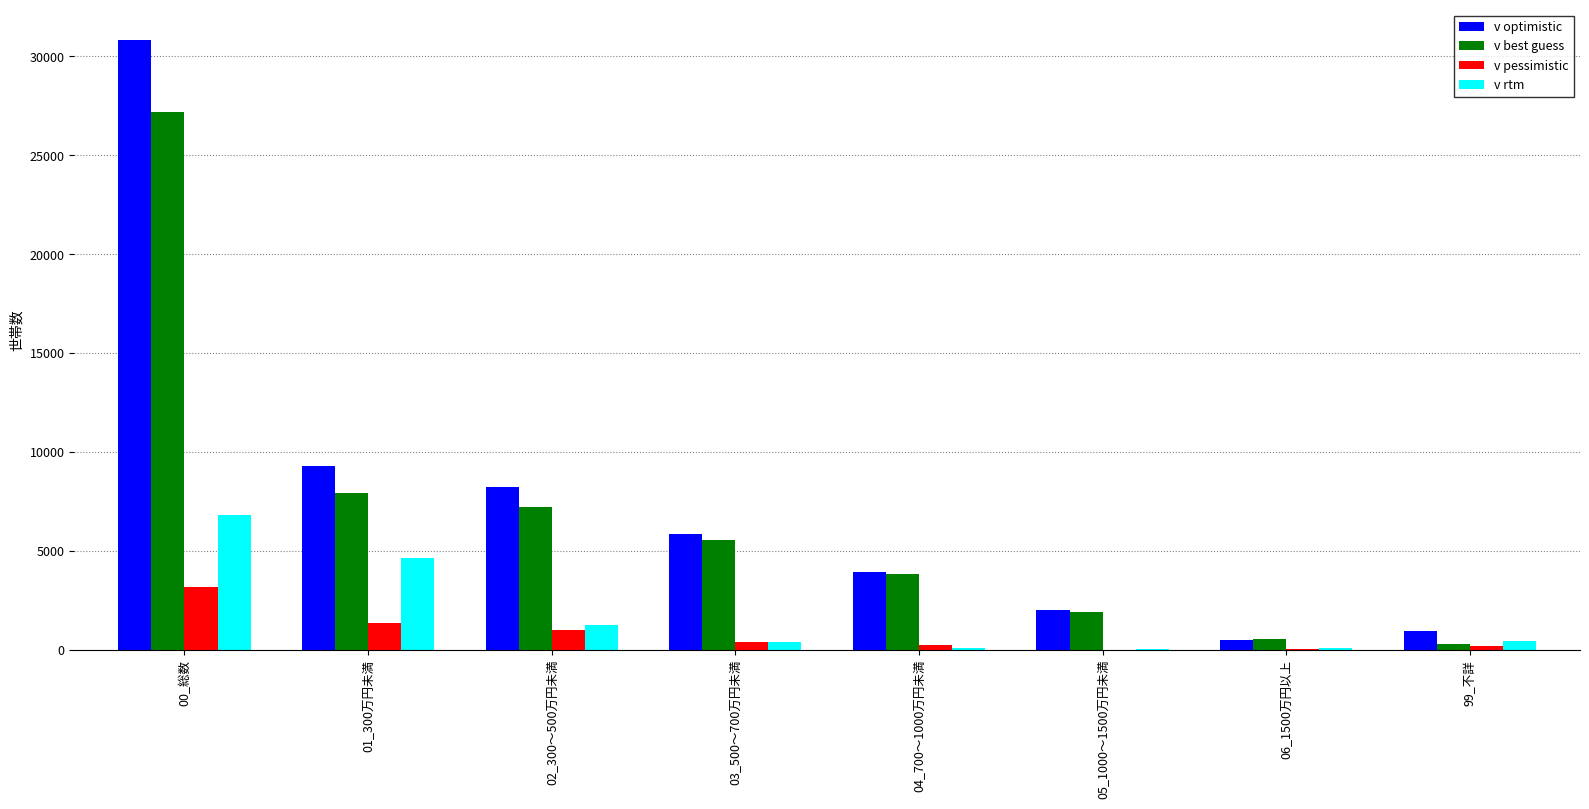

The value of v pessimistic at 05_1000～1500万円未満 is 0. True or false?

True